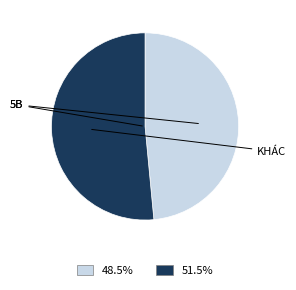

Does any single category account for the majority?

Yes